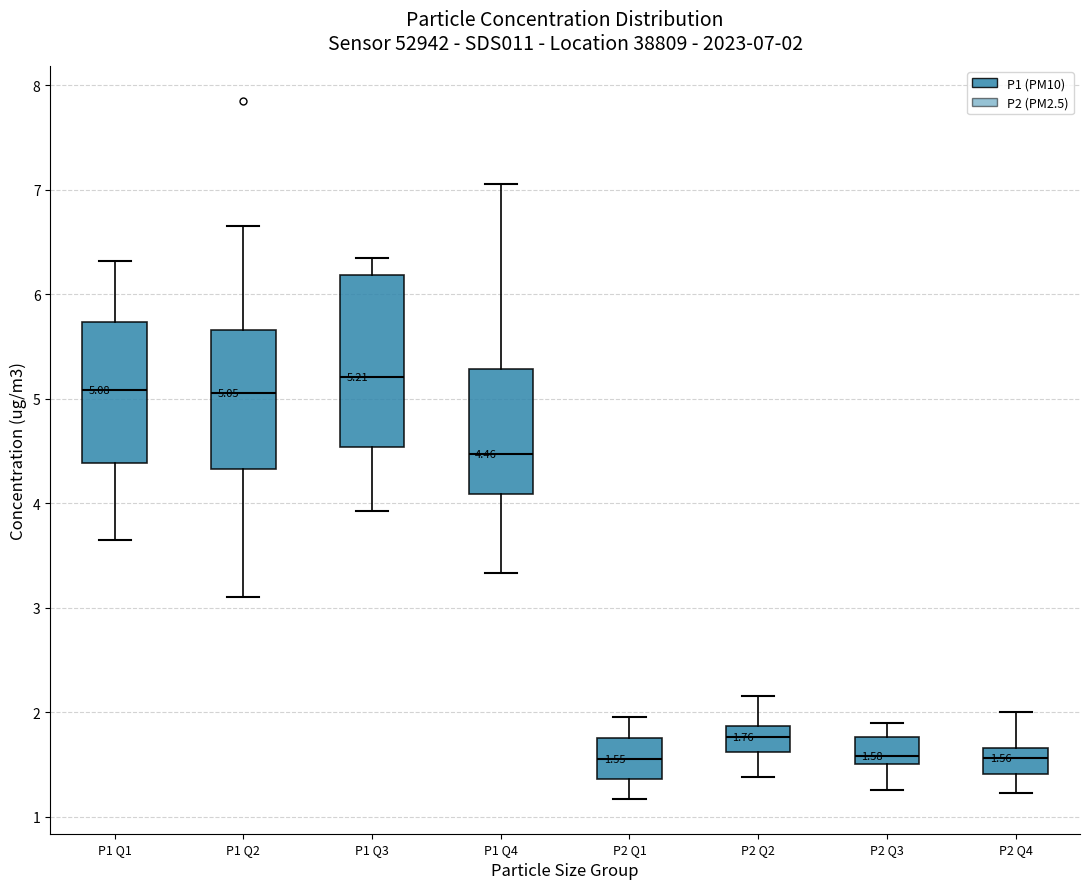

Which box has the highest median line?

P1 Q3